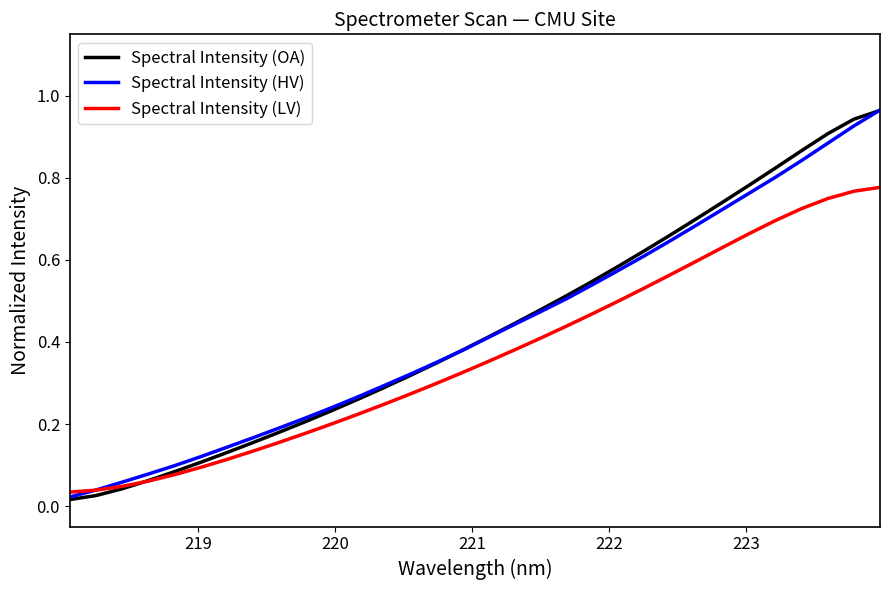

Which series has the widest spread of values?

Spectral Intensity (OA)